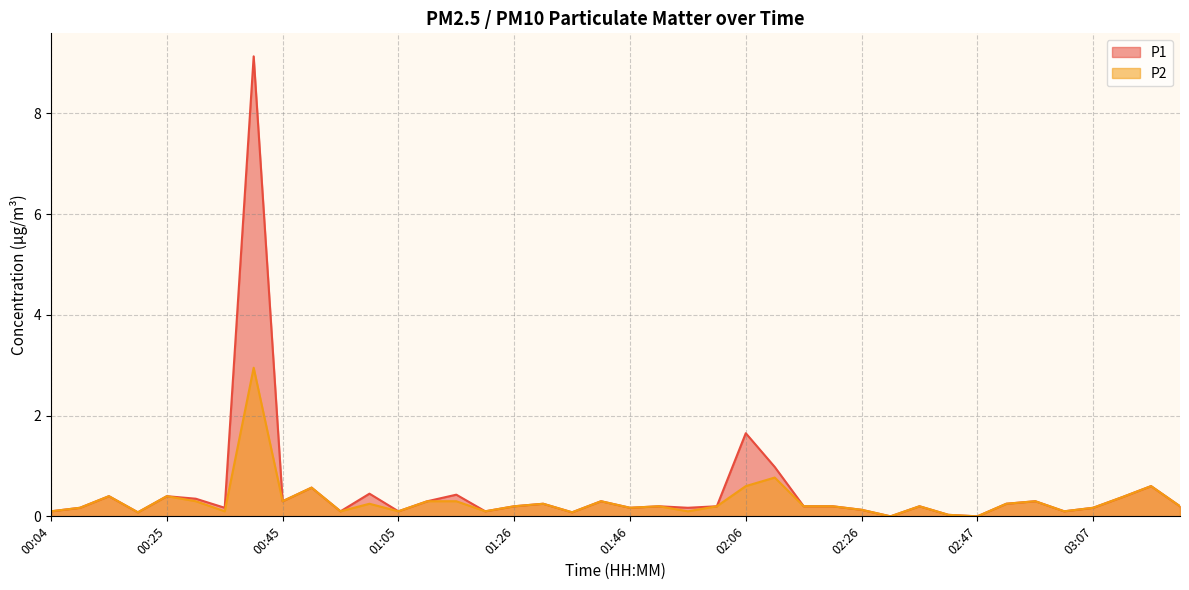

List the series in order of their peak value, highest first.

P1, P2